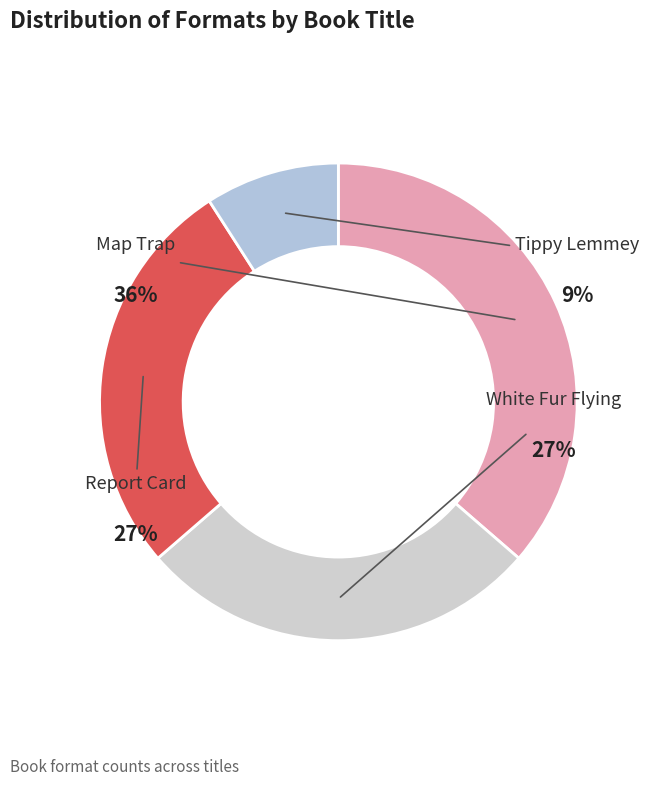

What is the change in value from Map Trap to Report Card?

-1